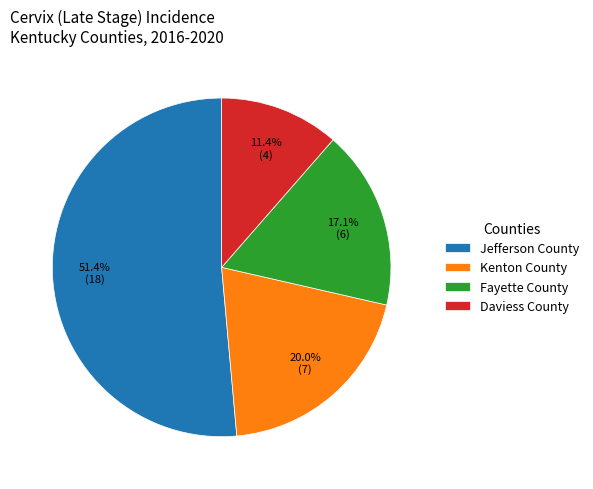

Count the number of slices in the pie.

4